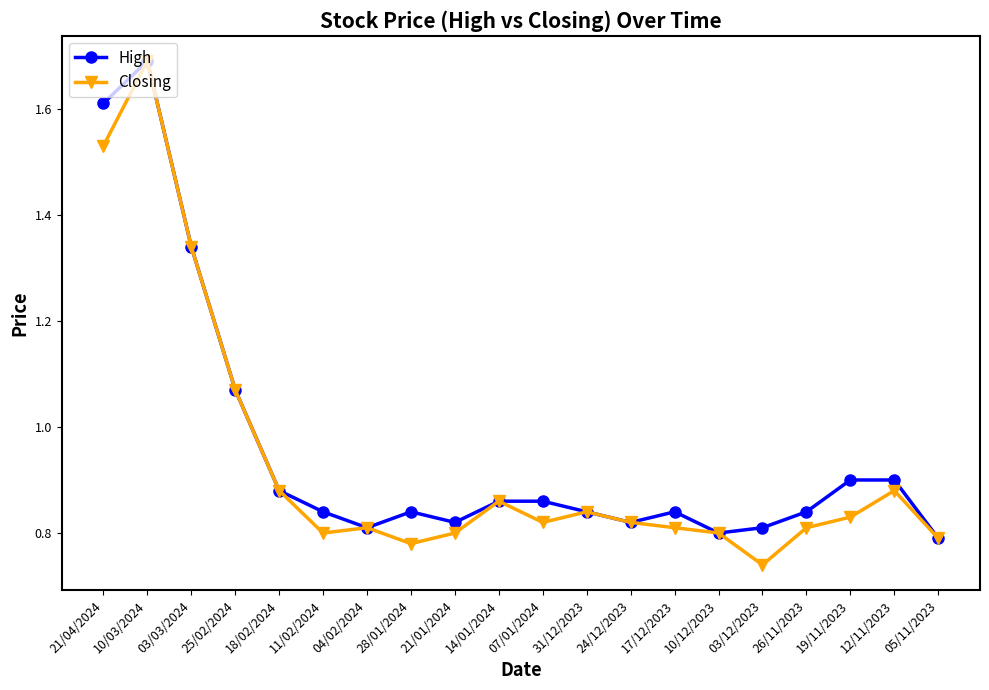

What is the sum of the High values at 31/12/2023 and 21/04/2024?

2.5